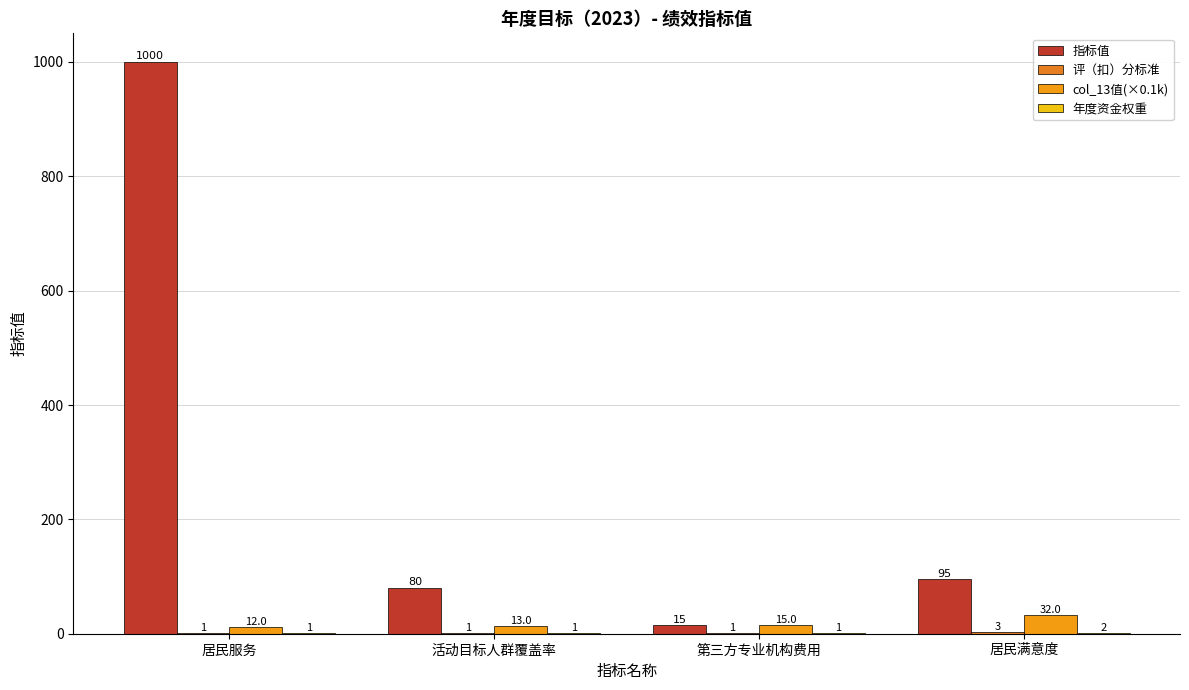

Which category has the highest value across all series?

居民服务